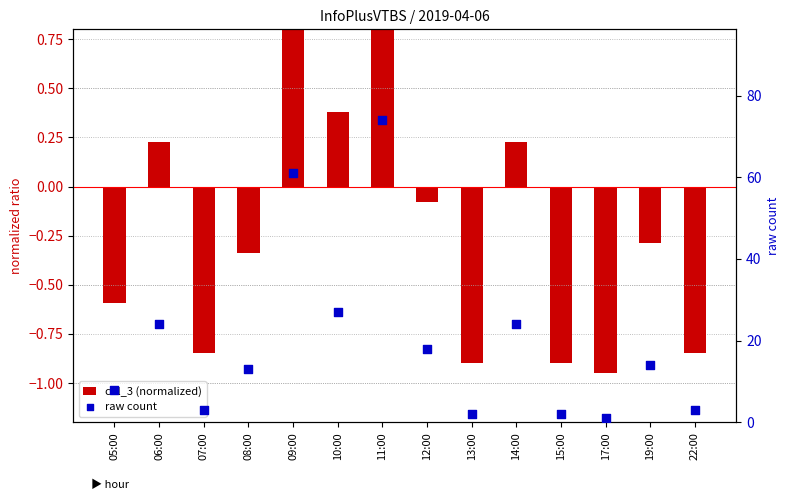

Which series has the largest total across all categories?

raw count